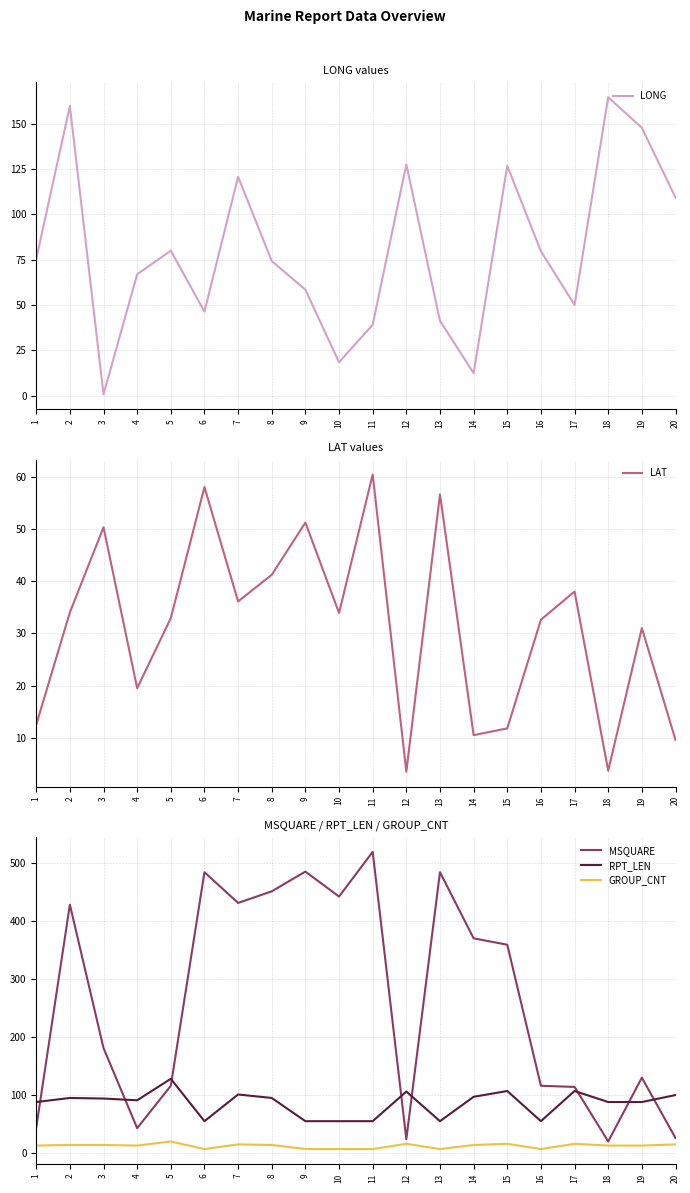

Is this an area chart (filled region under the line)?

No